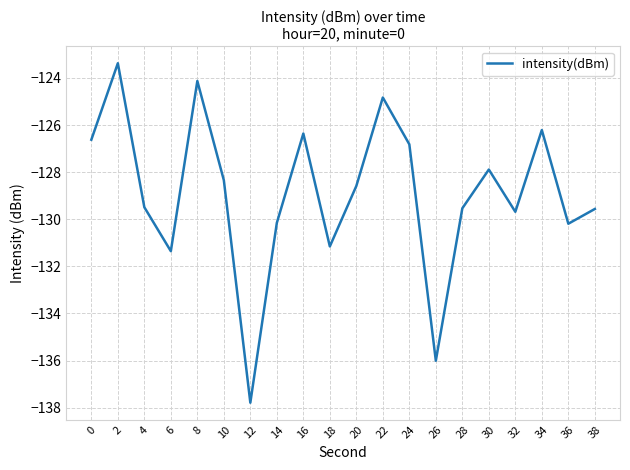

What is the difference between the maximum and minimum values?

14.4